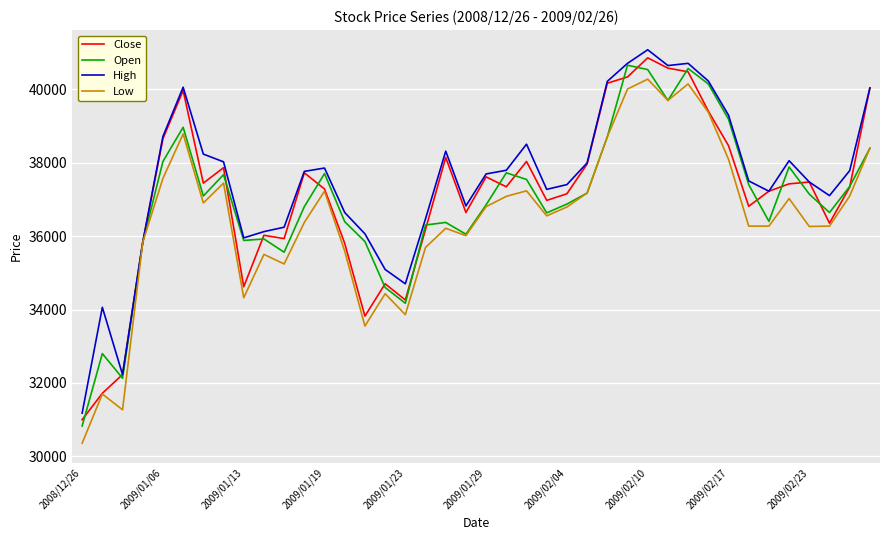

List the series in order of their peak value, lowest first.

Low, Open, Close, High